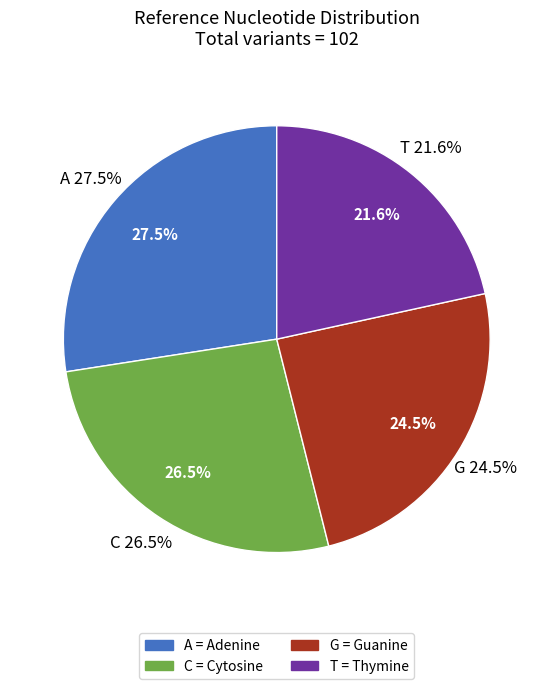

To the nearest percent, what is the average slice percentage?

25%